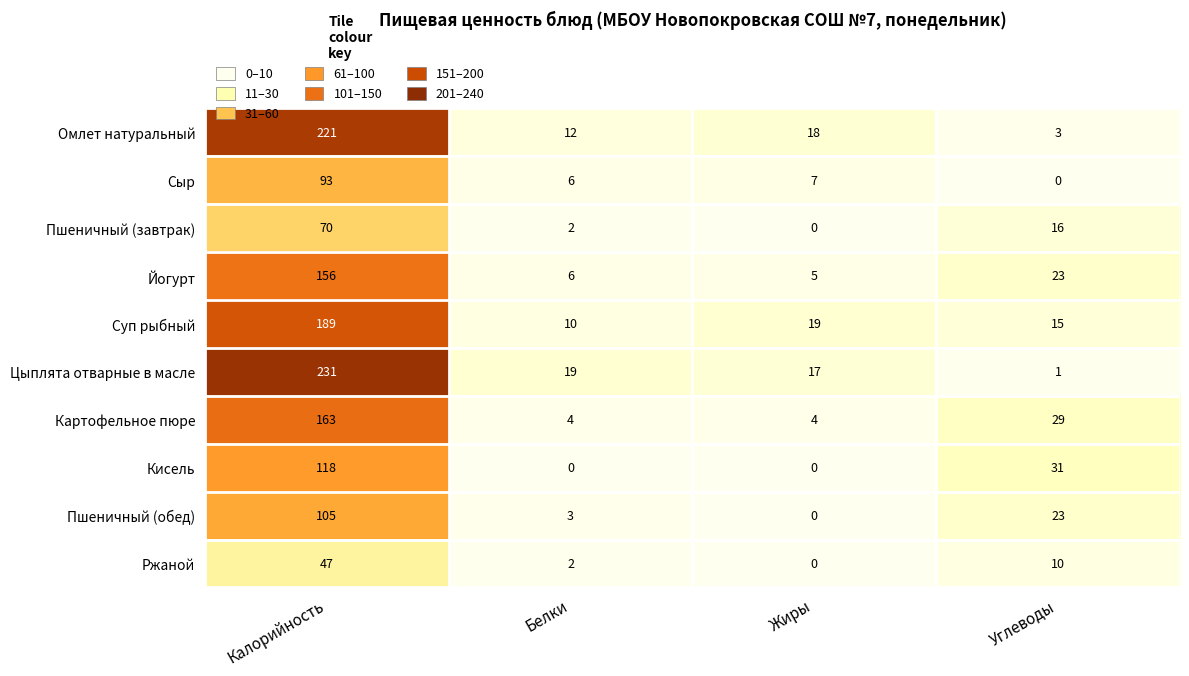

Count the Картофельное пюре values in the range 4 to 163.

4